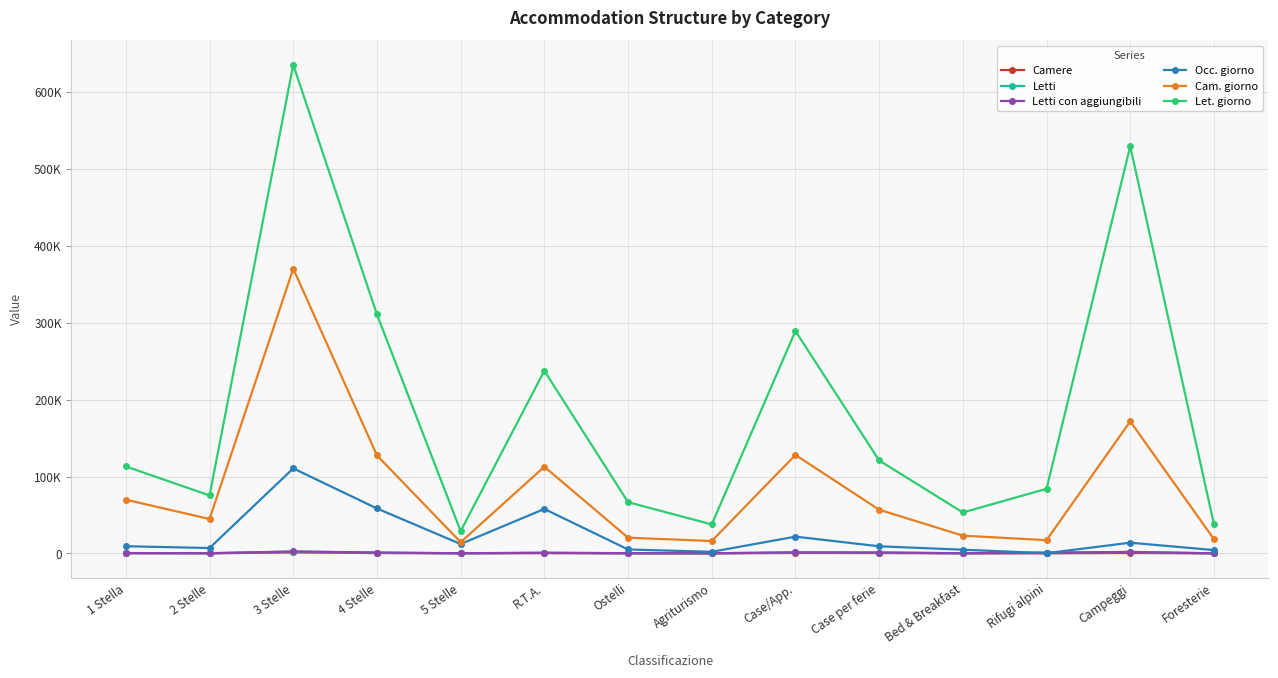

Rank the series by their maximum value, from highest to lowest.

Let. giorno, Cam. giorno, Occ. giorno, Letti con aggiungibili, Letti, Camere